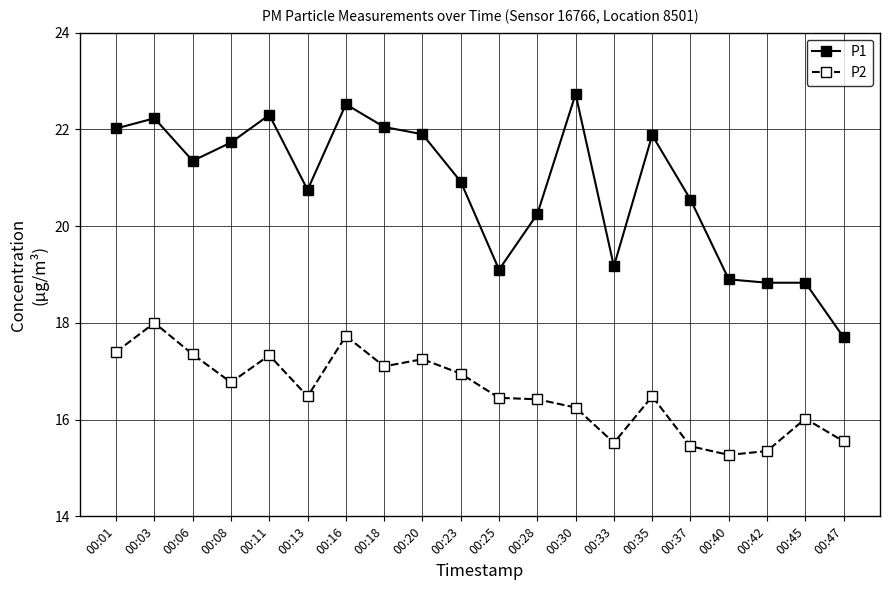

What is the highest value of the P1 series?

22.7